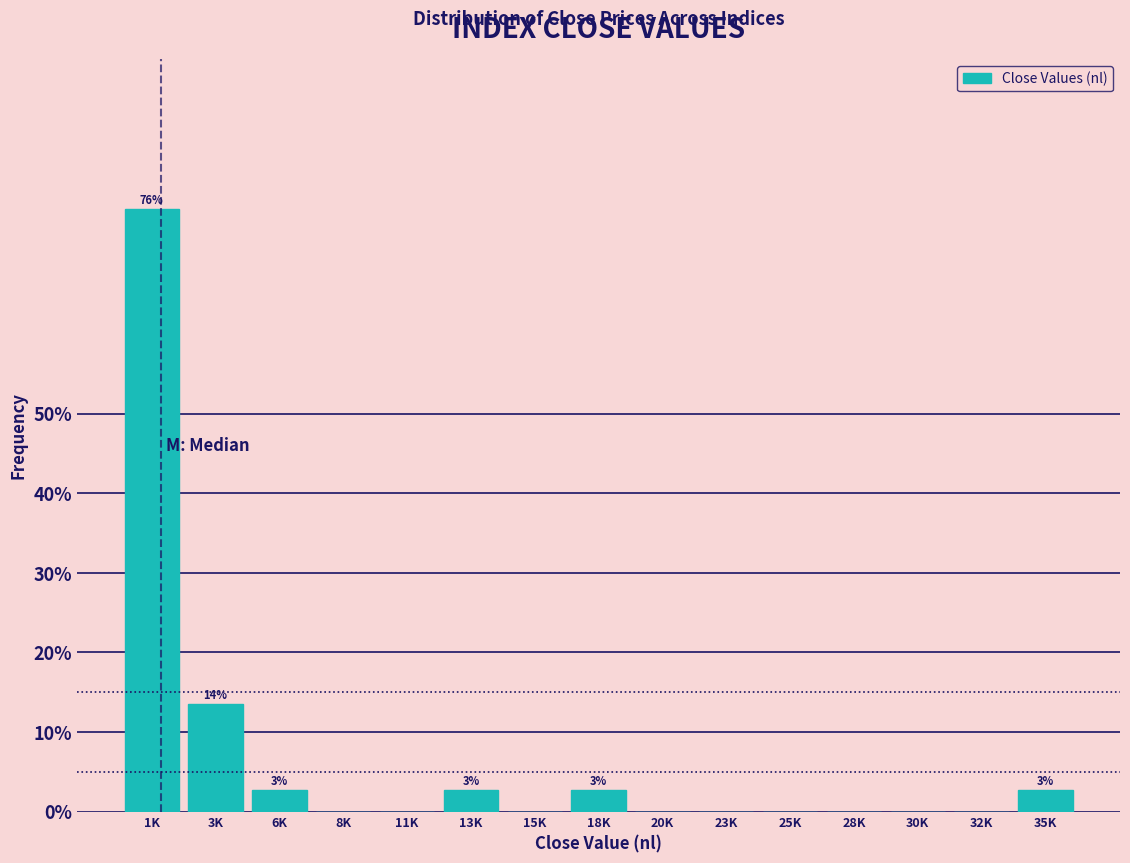

Reading right to left, transcribe all the data shown in this chart.

35K=2.7	32K=0.0	30K=0.0	28K=0.0	25K=0.0	23K=0.0	20K=0.0	18K=2.7	15K=0.0	13K=2.7	11K=0.0	8K=0.0	6K=2.7	3K=13.5	1K=75.7